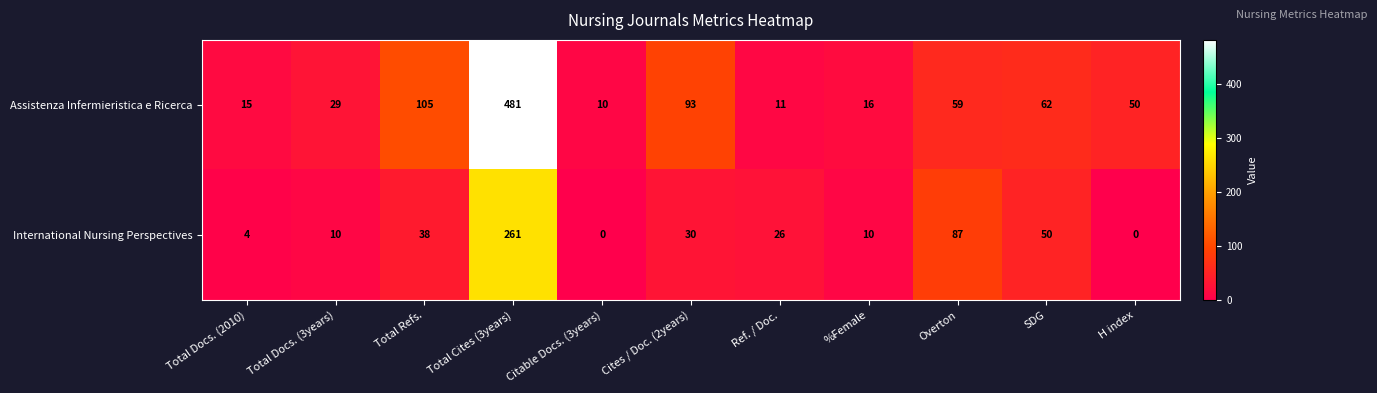

Where does the Assistenza Infermieristica e Ricerca series first go above 50?

Total Refs.